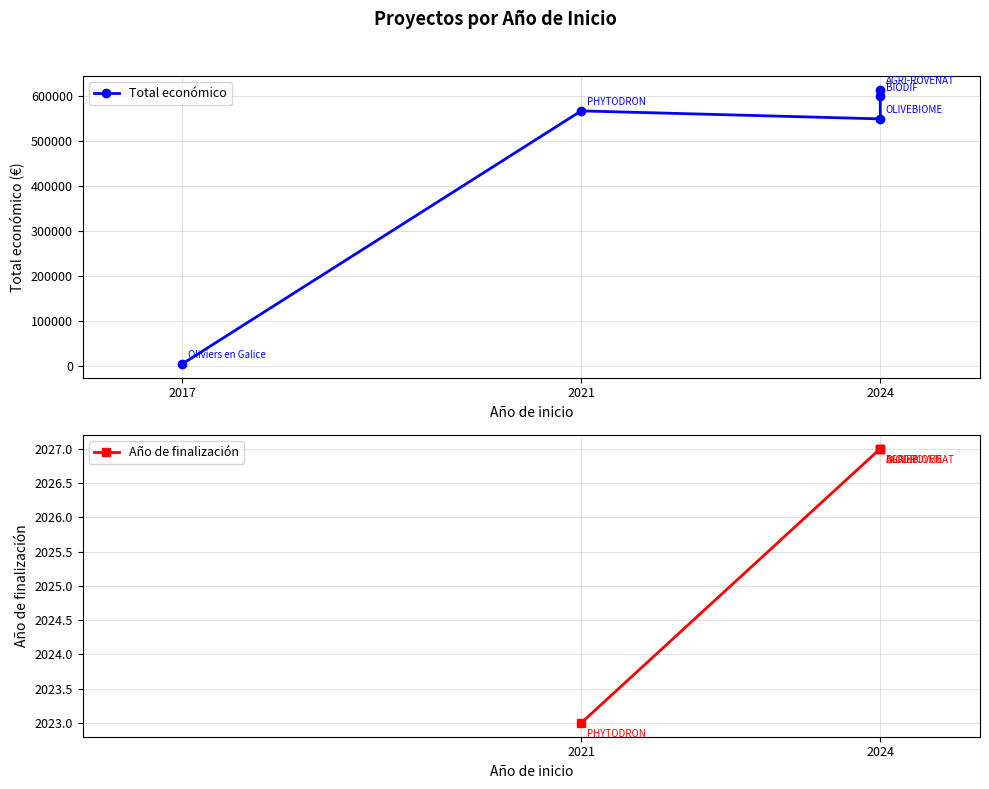

Which label corresponds to the smallest value in the chart?

2017